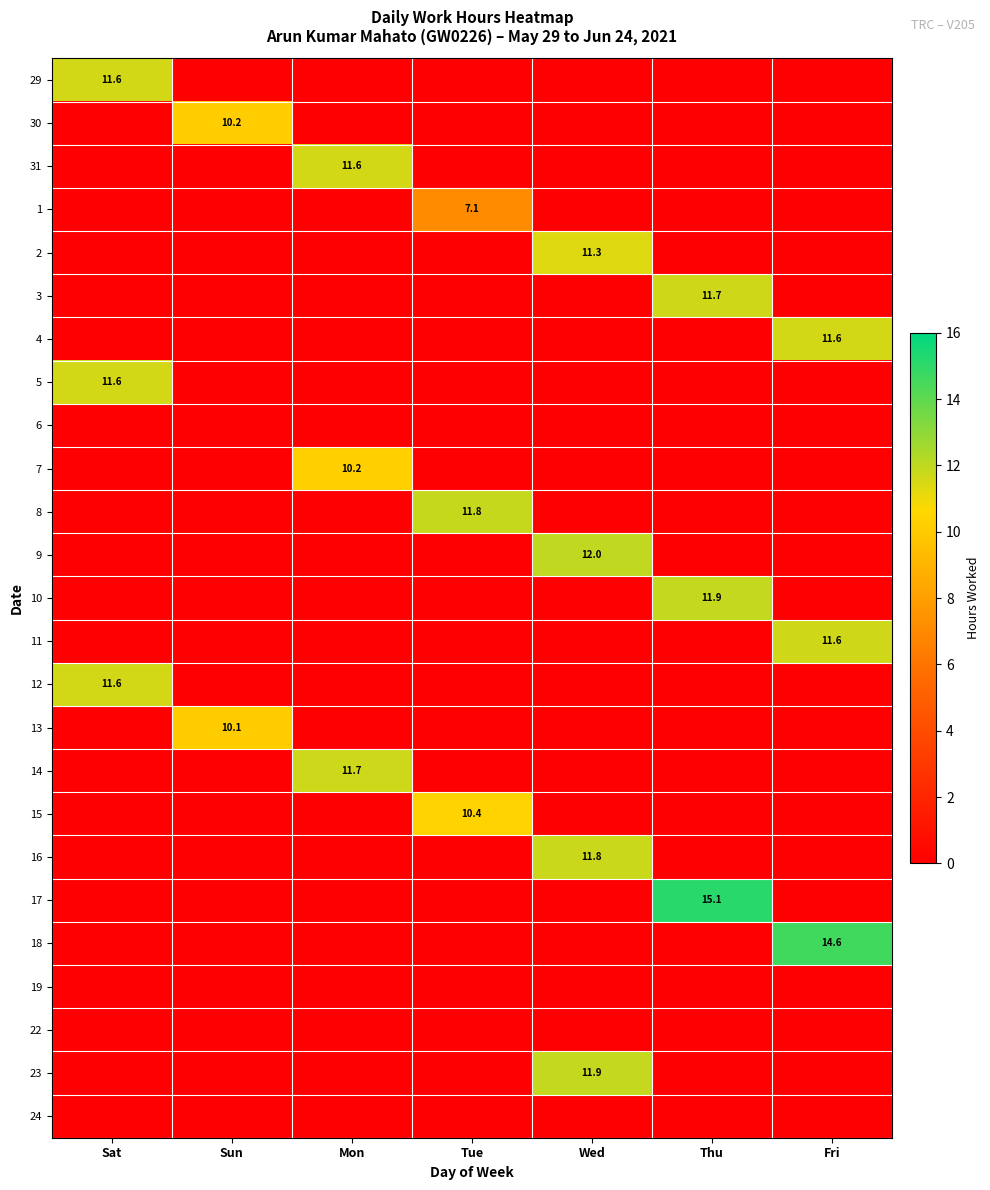

How many series are shown in this chart?

25